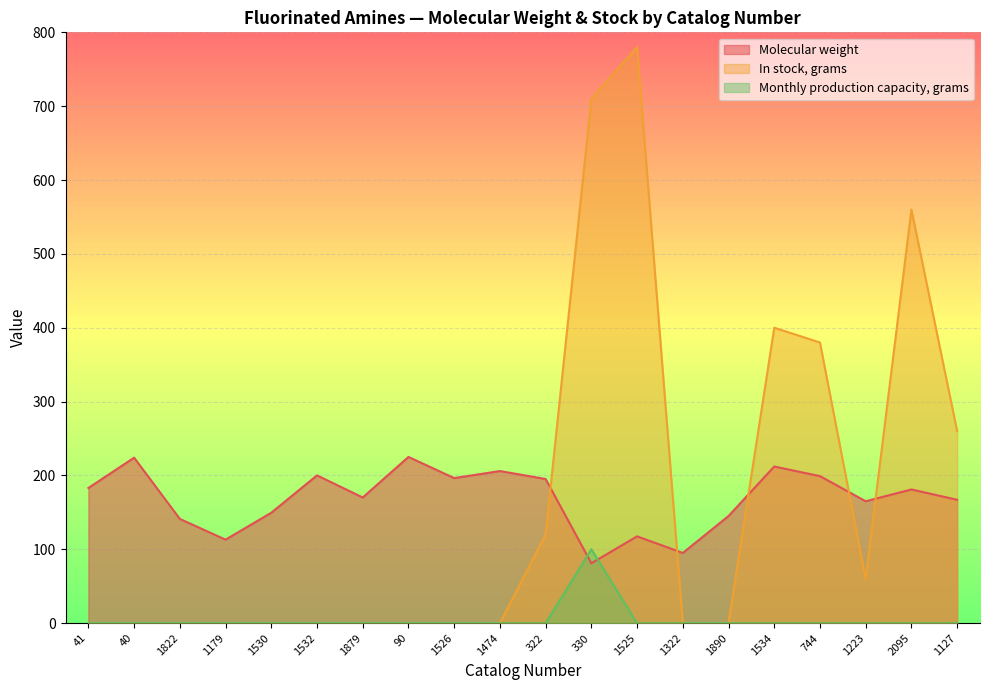

At which category is the sum across all series the highest?

1525